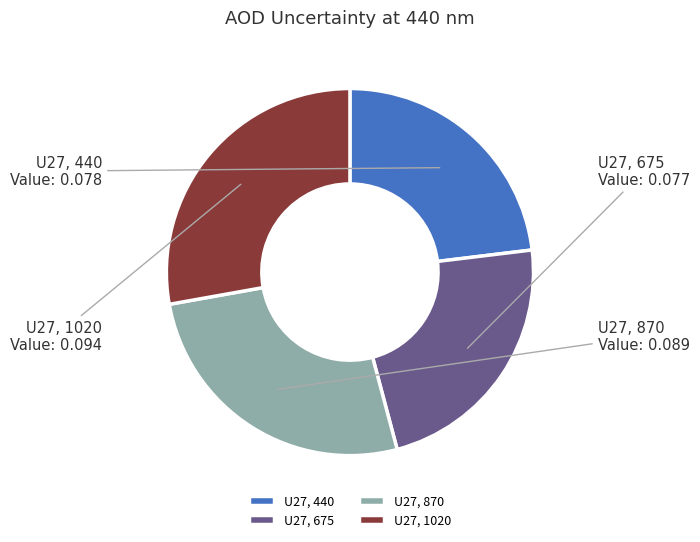

Combined, do U27, 870 and U27, 675 account for over 50%?

No